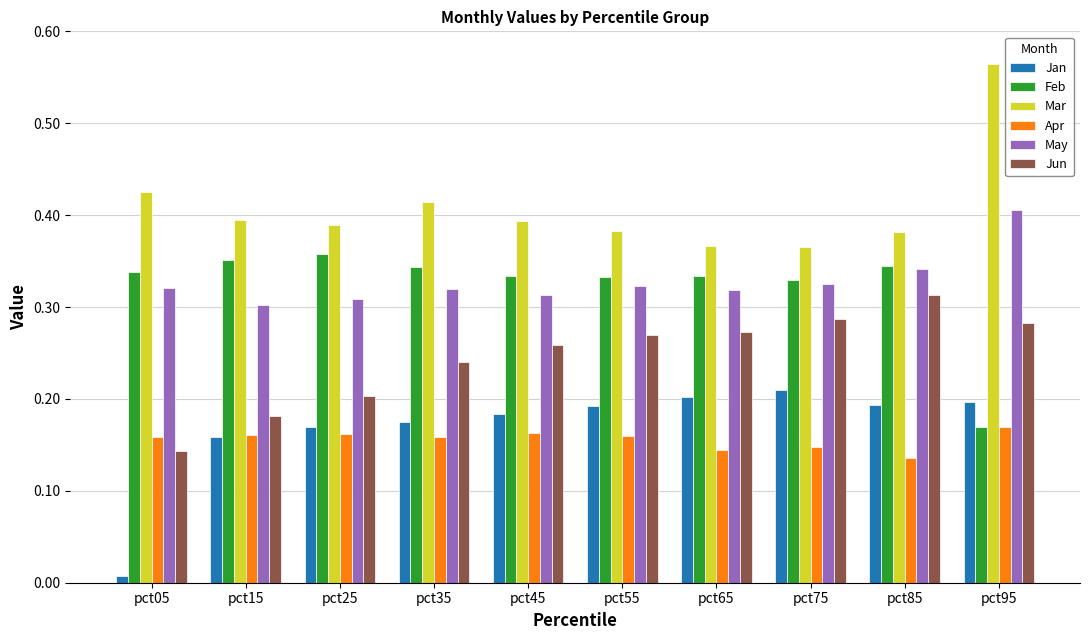

True or false: Jun has a value of 0.3 at pct95.

True